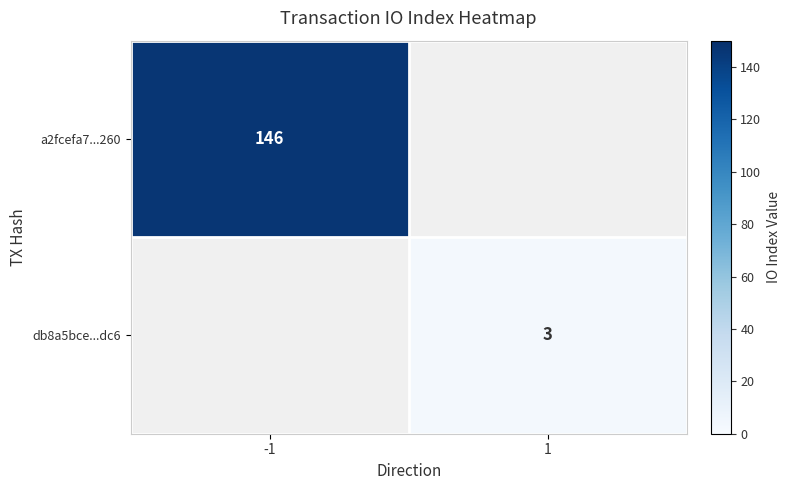

True or false: a2fcefa7...260 has a value of 146 at -1.

True